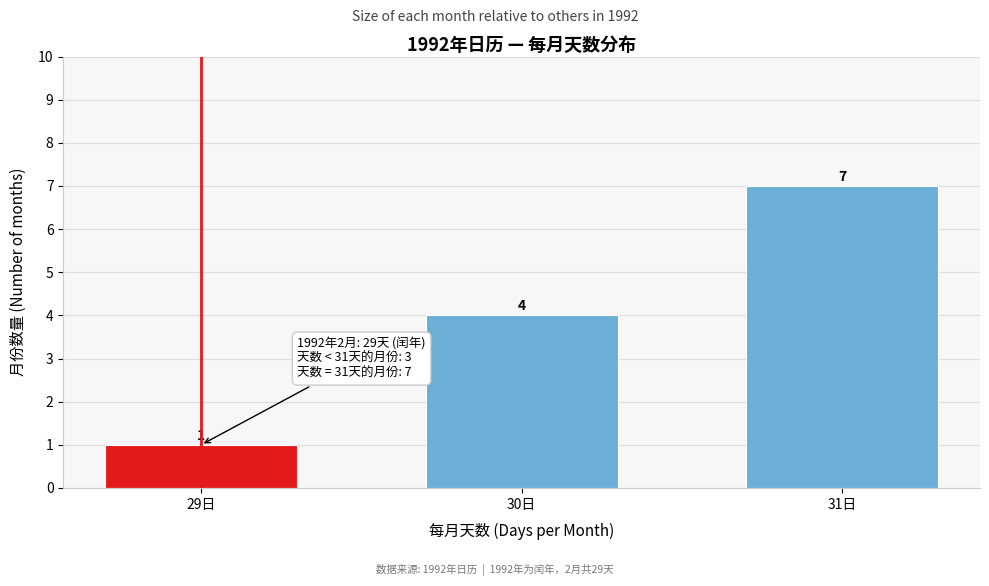

Reading left to right, list all the values displayed in this chart.

1	4	7